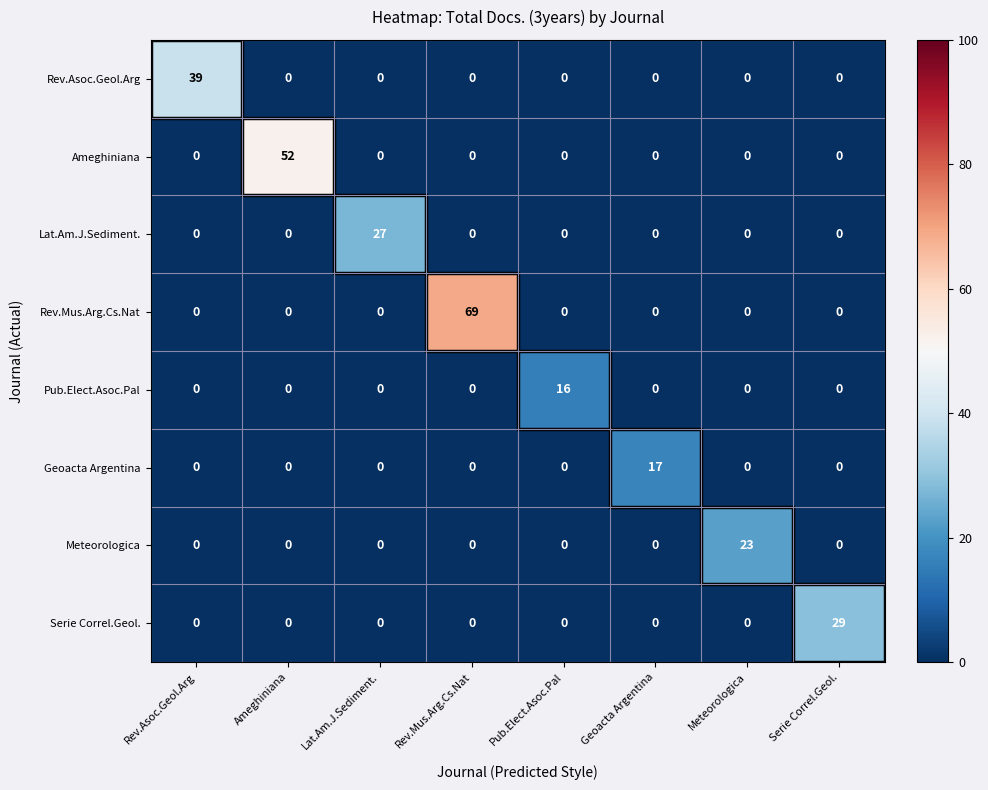

Which series has the widest spread of values?

Rev.Mus.Arg.Cs.Nat